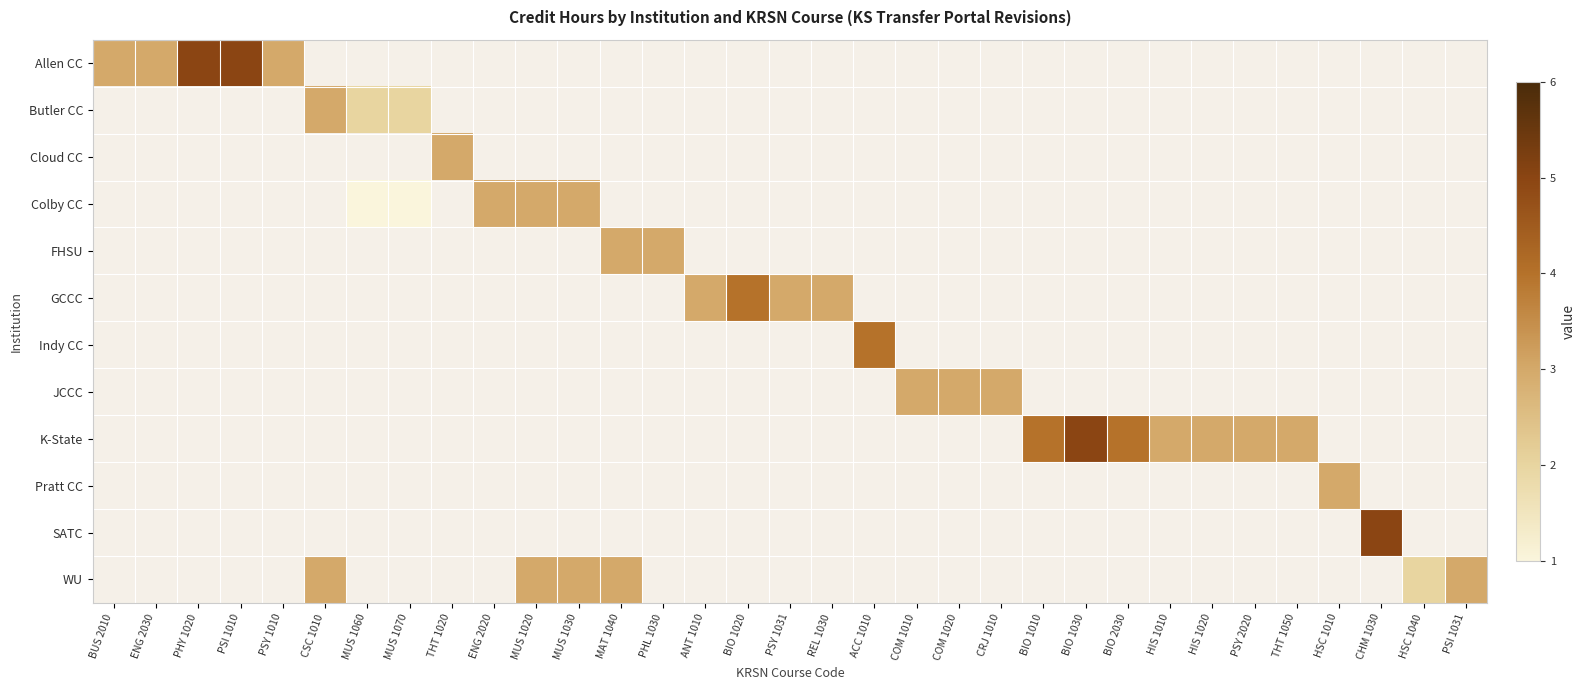

At HSC 1010, list the series in order from smallest to largest.

Allen CC, Butler CC, Cloud CC, Colby CC, FHSU, GCCC, Indy CC, JCCC, K-State, Pratt CC, SATC, WU